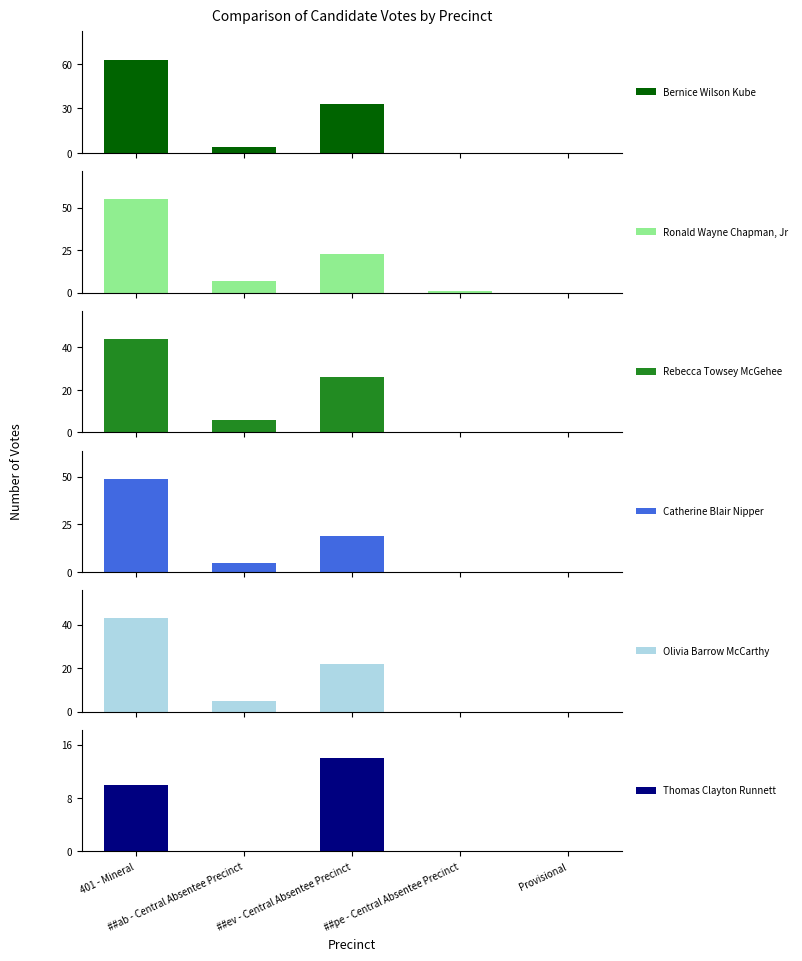

What is the maximum value shown in the chart?

63